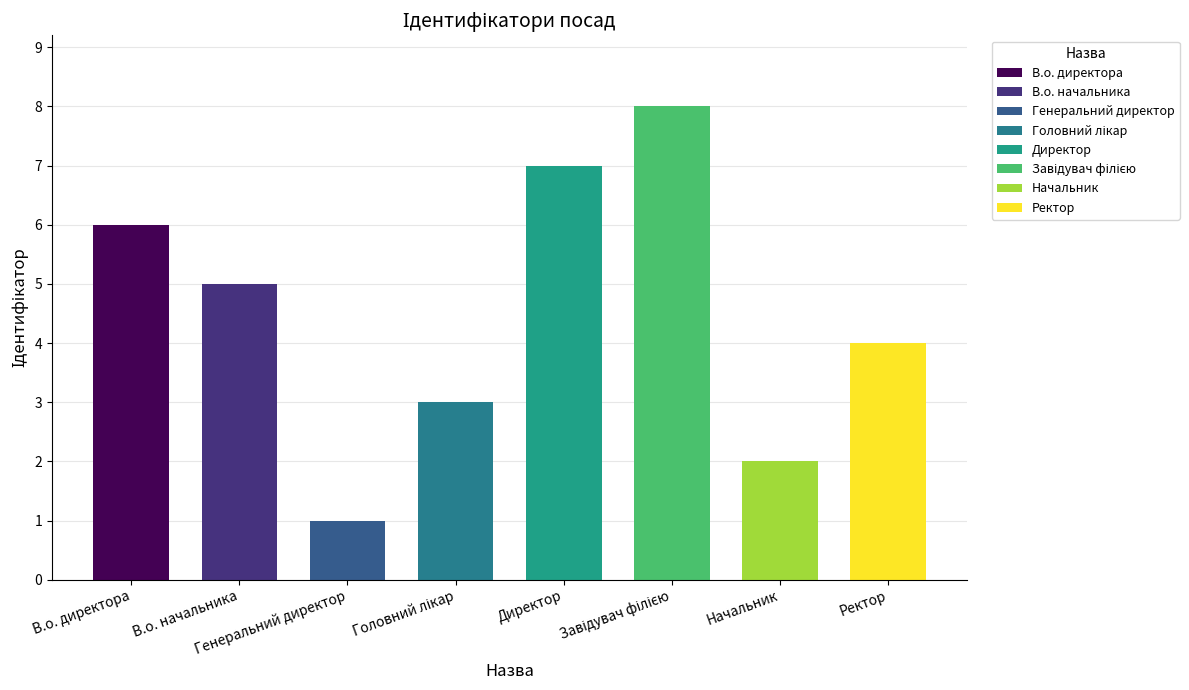

List the labels in order of value, smallest first.

Генеральний директор, Начальник, Головний лікар, Ректор, В.о. начальника, В.о. директора, Директор, Завідувач філією